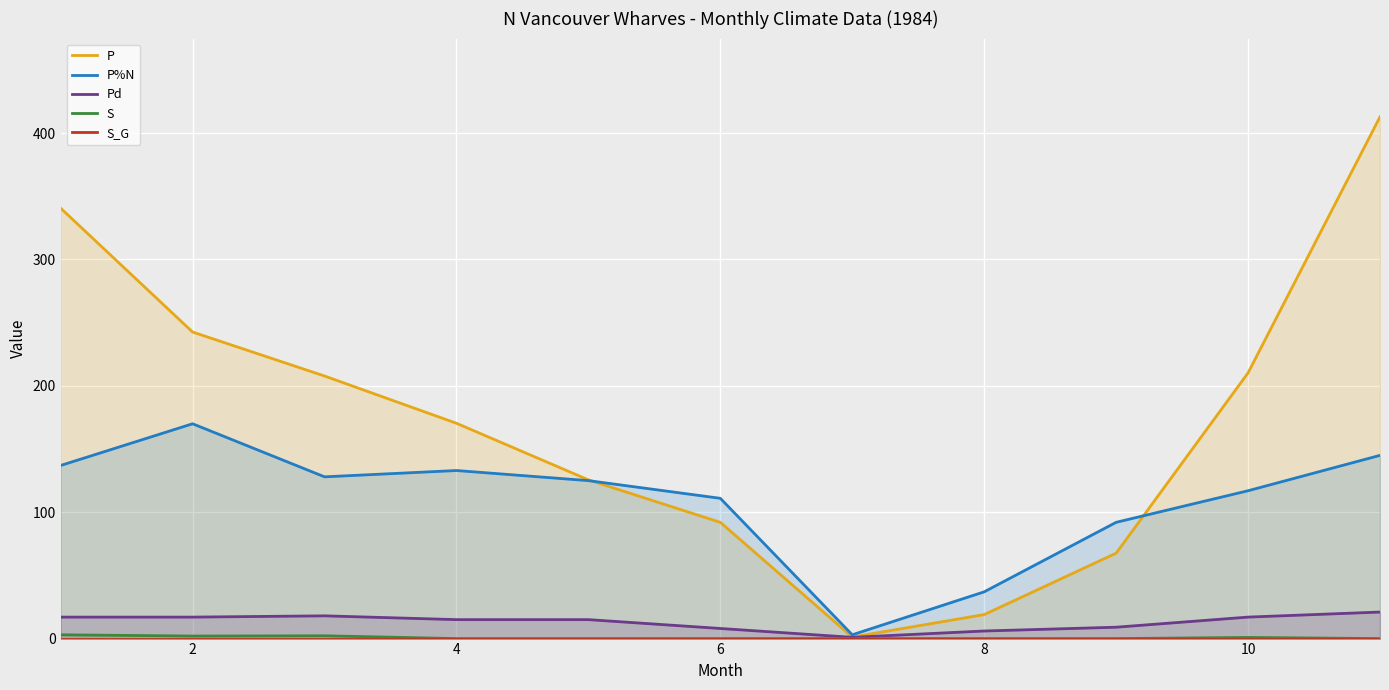

What is the highest value of the Pd series?

21.0